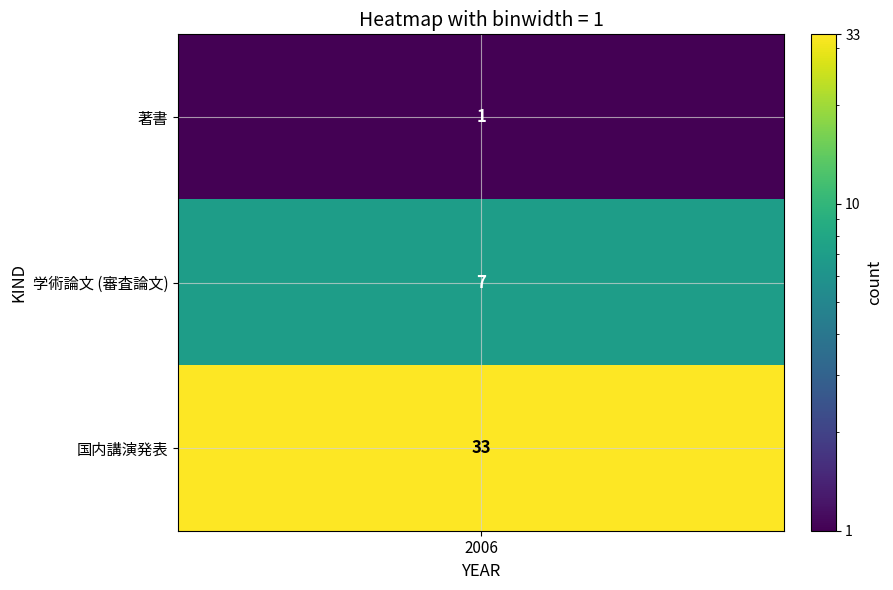

The 学術論文 (審査論文) series shows 4 at 学術論文 (審査論文). True or false?

False